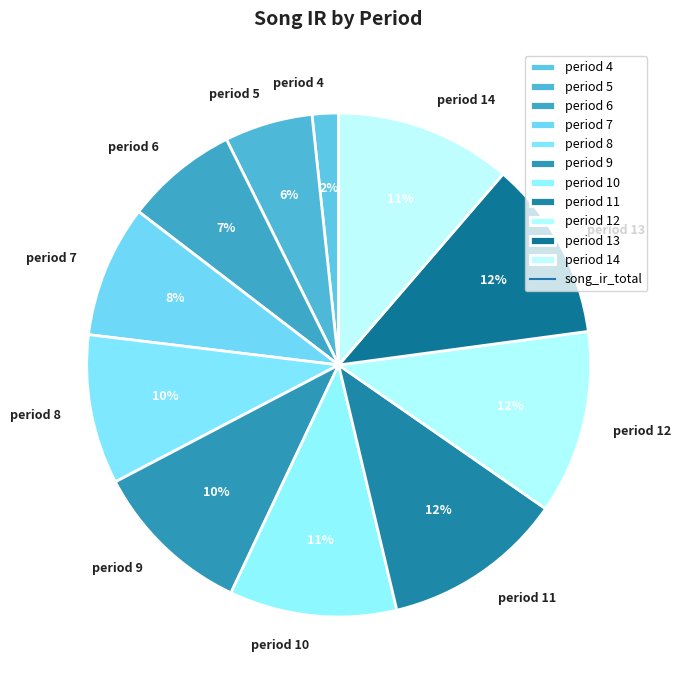

Do period 5 and period 4 together represent more than half of the pie?

No